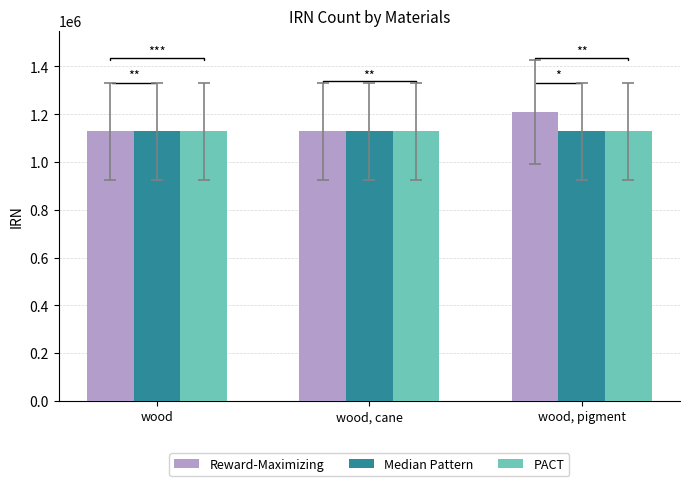

At which category is the sum across all series the highest?

wood, pigment